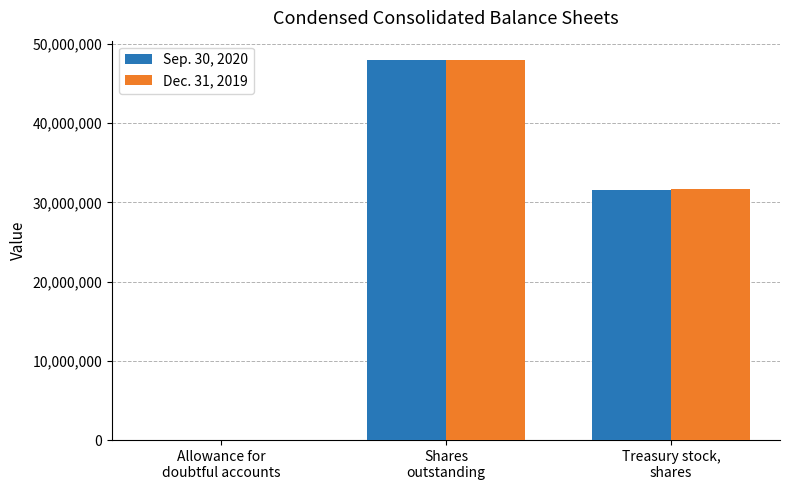

Is it true that Dec. 31, 2019 equals 48020000 at Shares
outstanding?

True